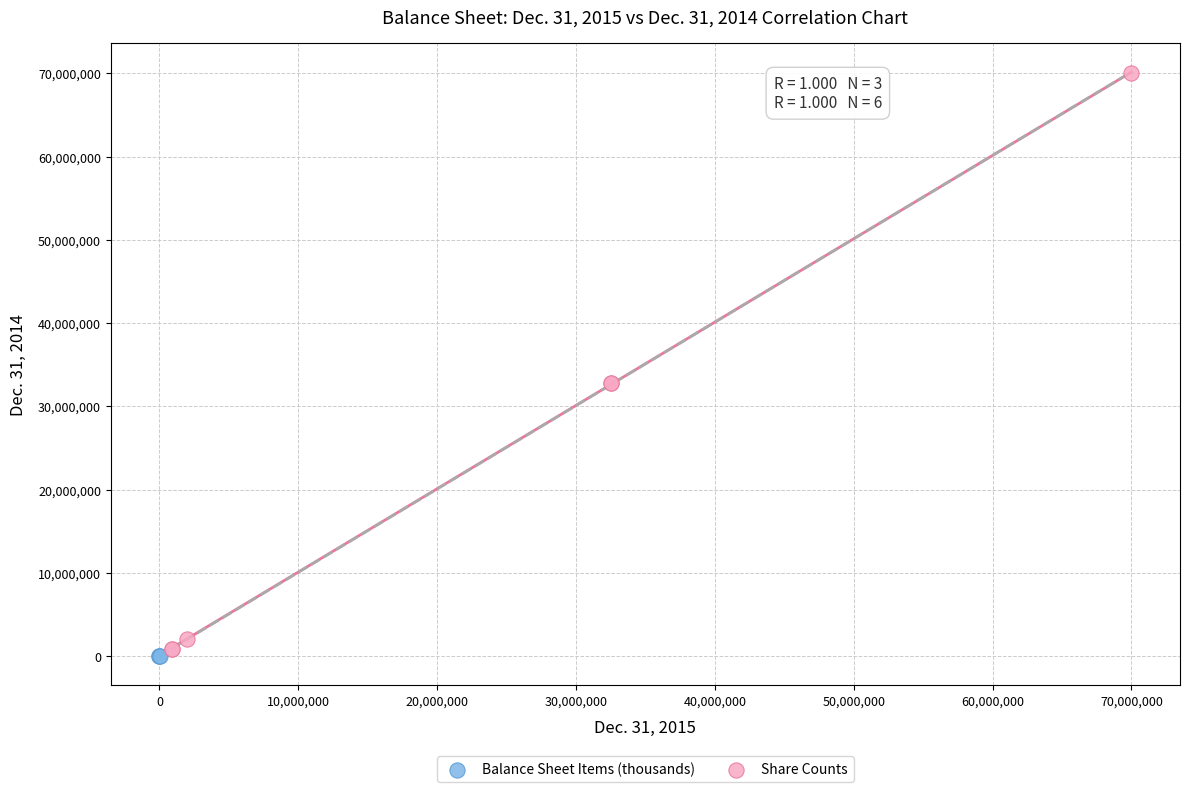

Which series has the widest spread of Y values?

Share Counts